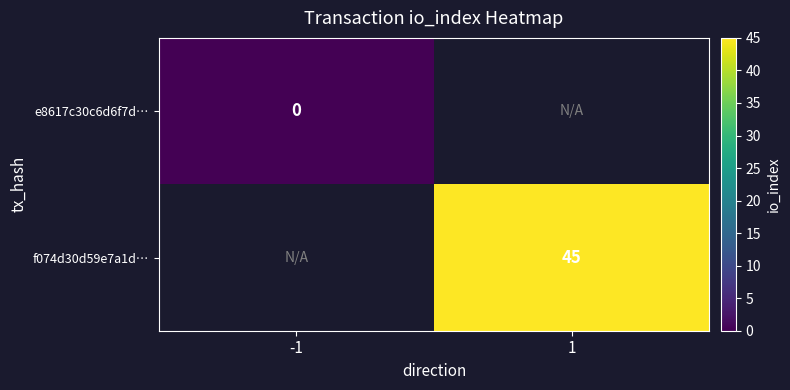

The value of f074d30d59e7a1d… at 1 is 22. True or false?

False